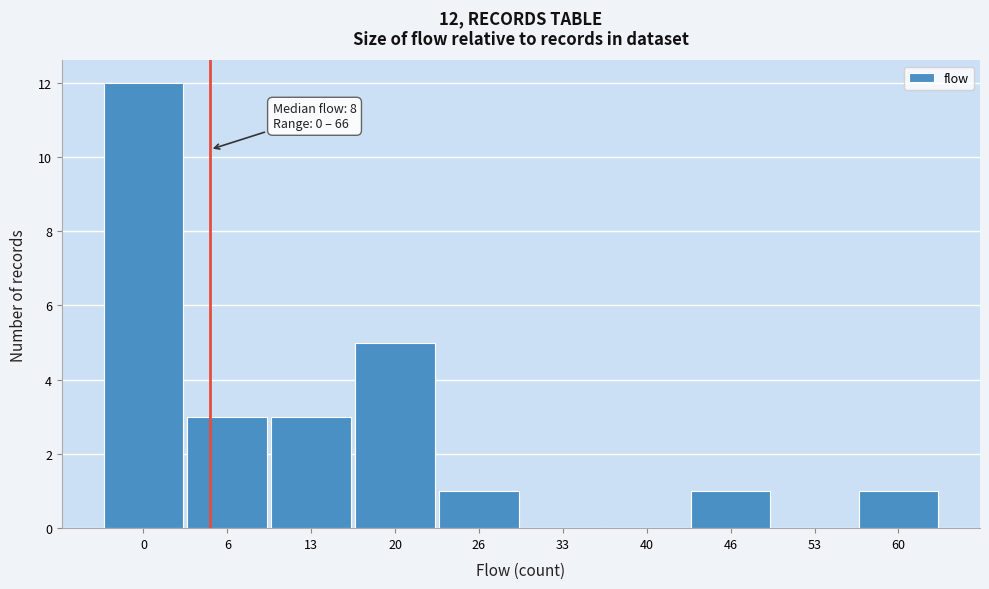

Reading left to right, extract all data points from this chart.

0=12	6=3	13=3	20=5	26=1	33=0	40=0	46=1	53=0	60=1